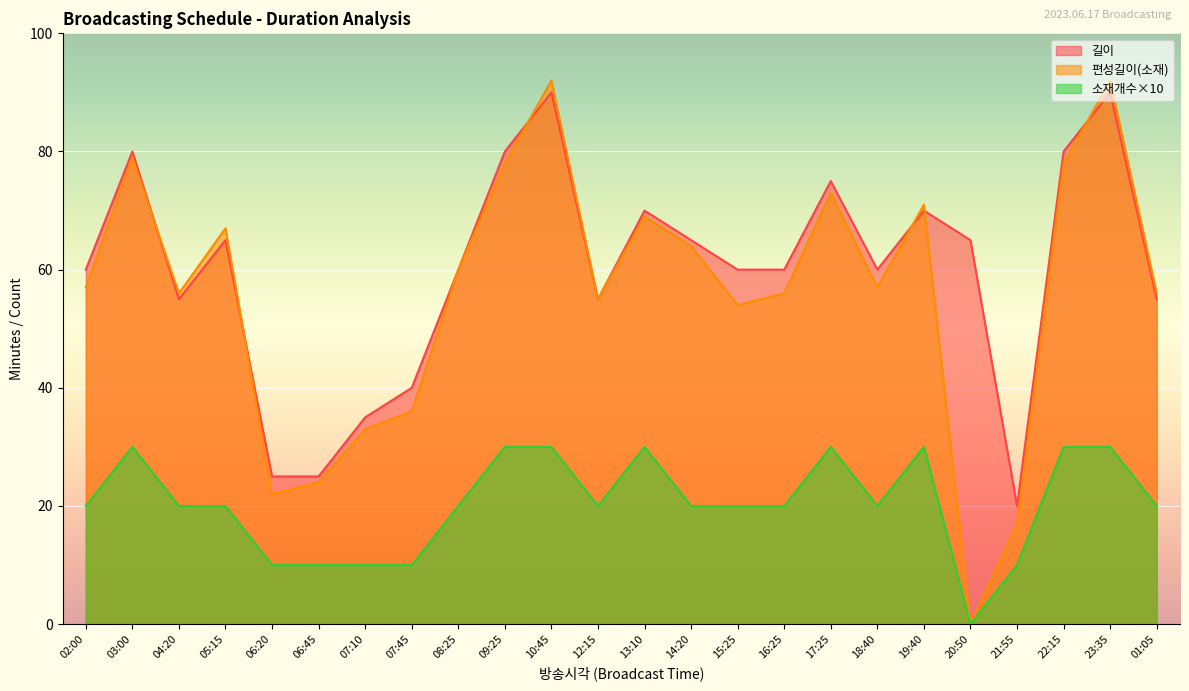

Is the value of 소재개수 at 09:25 greater than the value of 편성길이(소재) at 10:45?

No